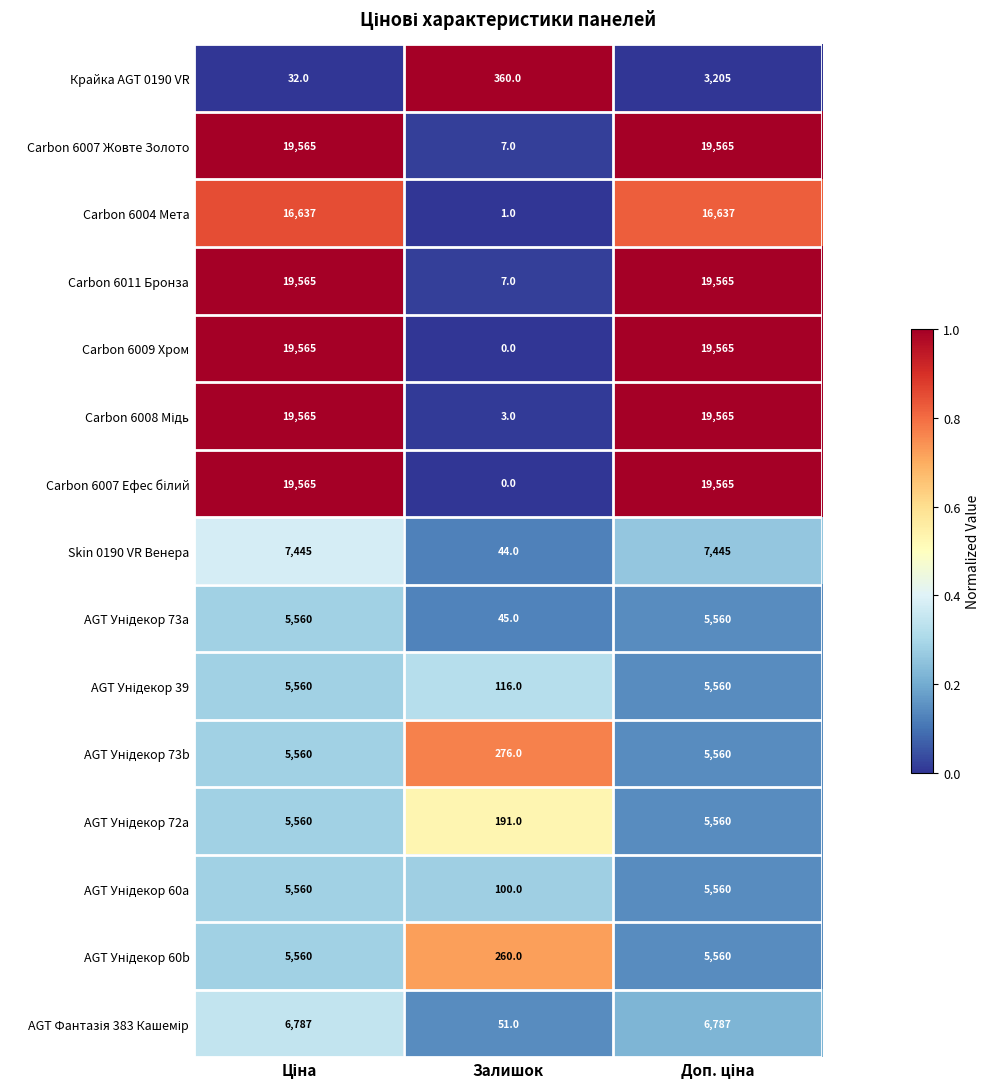

What is the spread (max minus min) of values at Залишок?

360